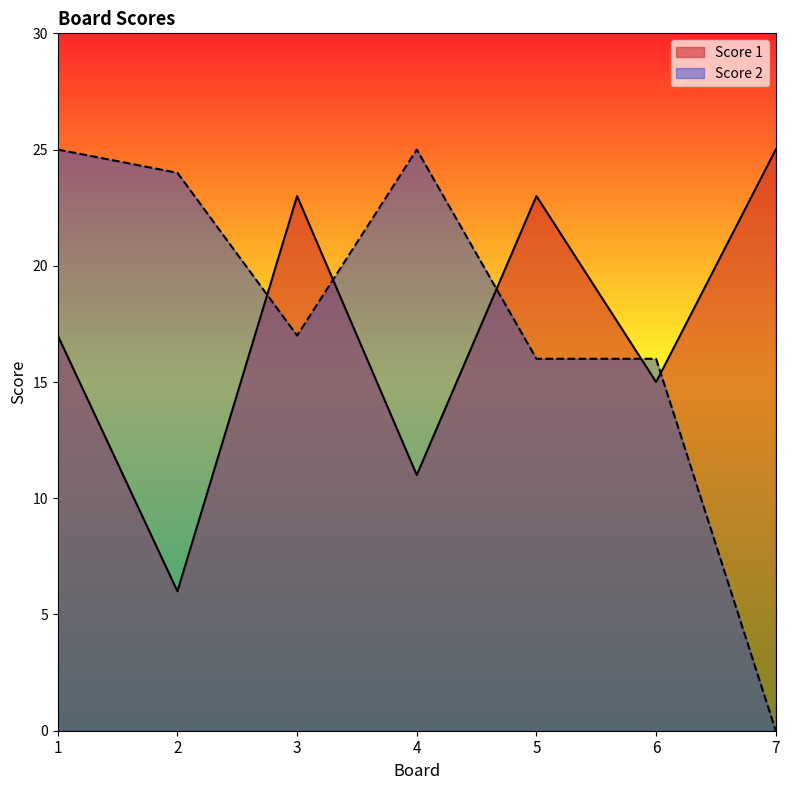

What is the total value across all series at 3?

40